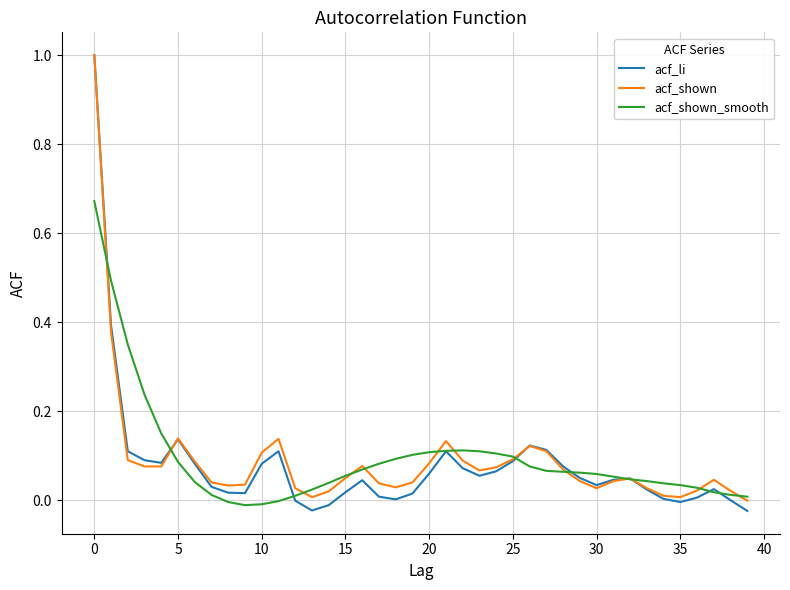

What is the greatest value displayed?

1.0